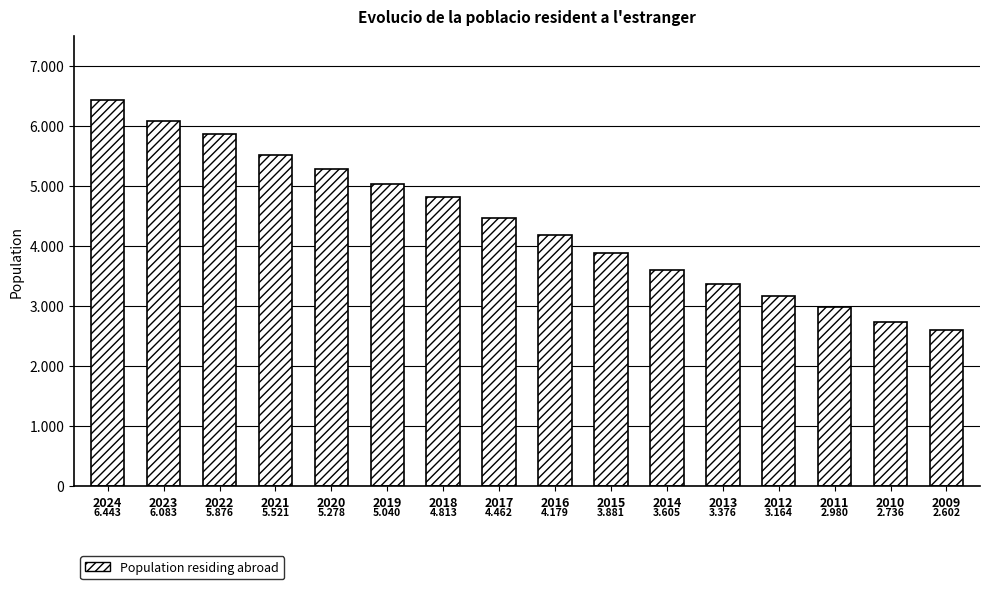

Rank the categories by value from lowest to highest.

2009, 2010, 2011, 2012, 2013, 2014, 2015, 2016, 2017, 2018, 2019, 2020, 2021, 2022, 2023, 2024